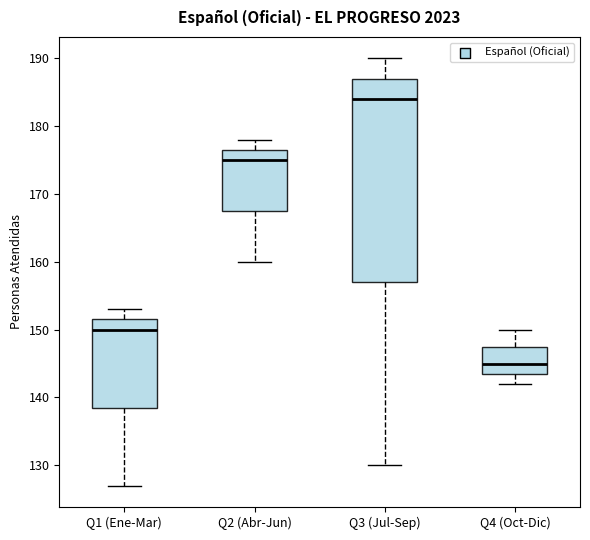

Where does the lower whisker of the box for Q3 (Jul-Sep) end on the y-axis? The values are not printed on the chart, so give them approximately, as read against the axis.

130